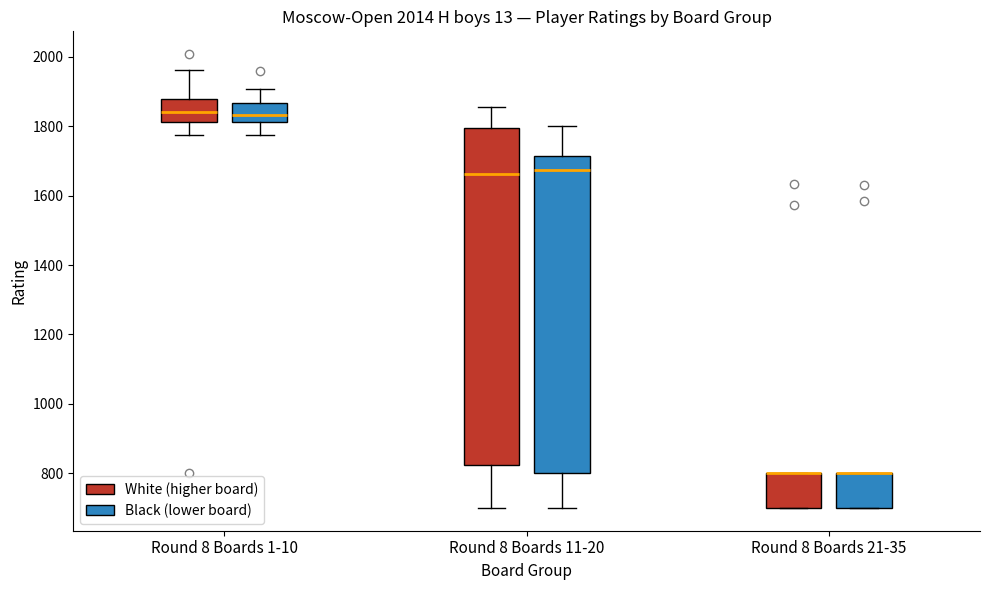

Reading left to right, transcribe this box plot: for each box, give where its median line is, the range the box spans, and where its two whiskers end, as read against the y-axis. The values are not printed on the chart, so give them approximately, as read against the axis.

Round 8 Boards 1-10 (White (higher board)): median 1840, box 1820 to 1880, whiskers 1780 to 1960
Round 8 Boards 1-10 (Black (lower board)): median 1840, box 1820 to 1860, whiskers 1780 to 1900
Round 8 Boards 11-20 (White (higher board)): median 1660, box 820 to 1800, whiskers 700 to 1860
Round 8 Boards 11-20 (Black (lower board)): median 1680, box 800 to 1720, whiskers 700 to 1800
Round 8 Boards 21-35 (White (higher board)): median 800 (drawn on the box's upper edge), box 700 to 800, whiskers 700 to 800
Round 8 Boards 21-35 (Black (lower board)): median 800 (drawn on the box's upper edge), box 700 to 800, whiskers 700 to 800